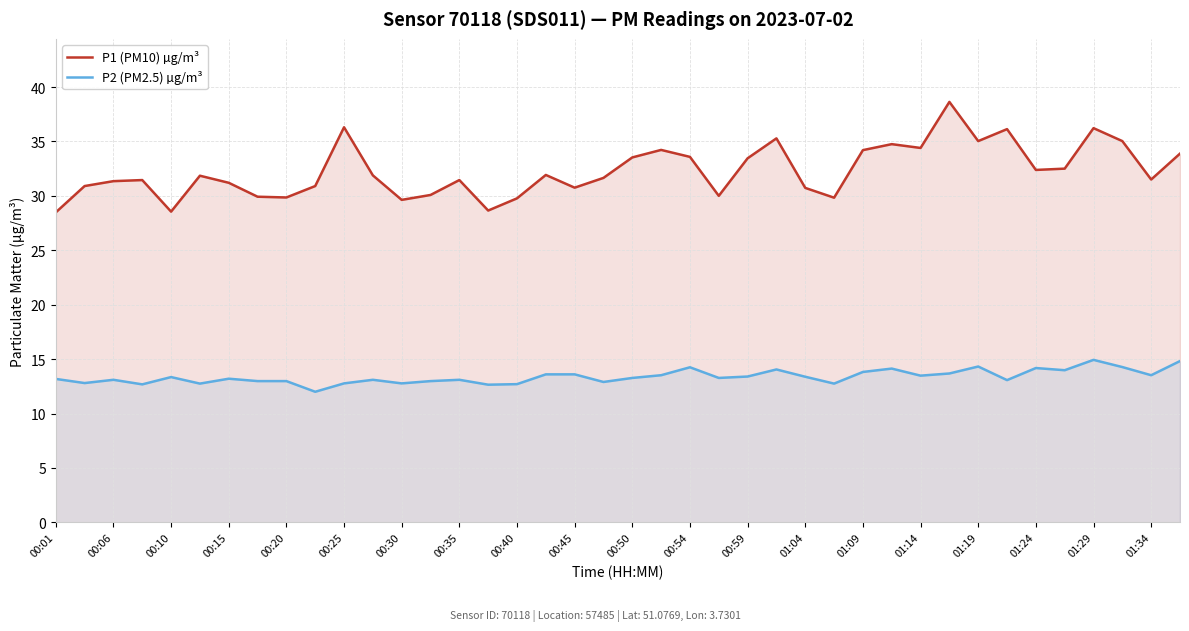

At how many categories does at least one series exceed 24?

40